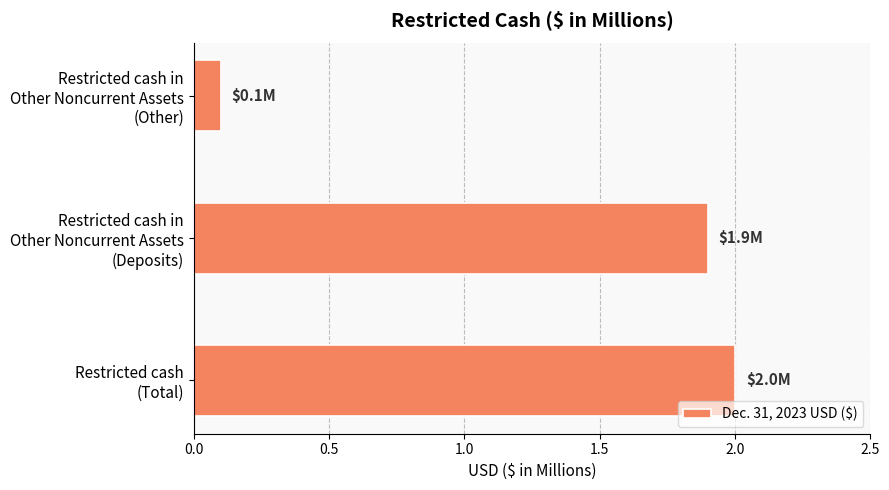

What is the difference between the maximum and minimum values?

1.9